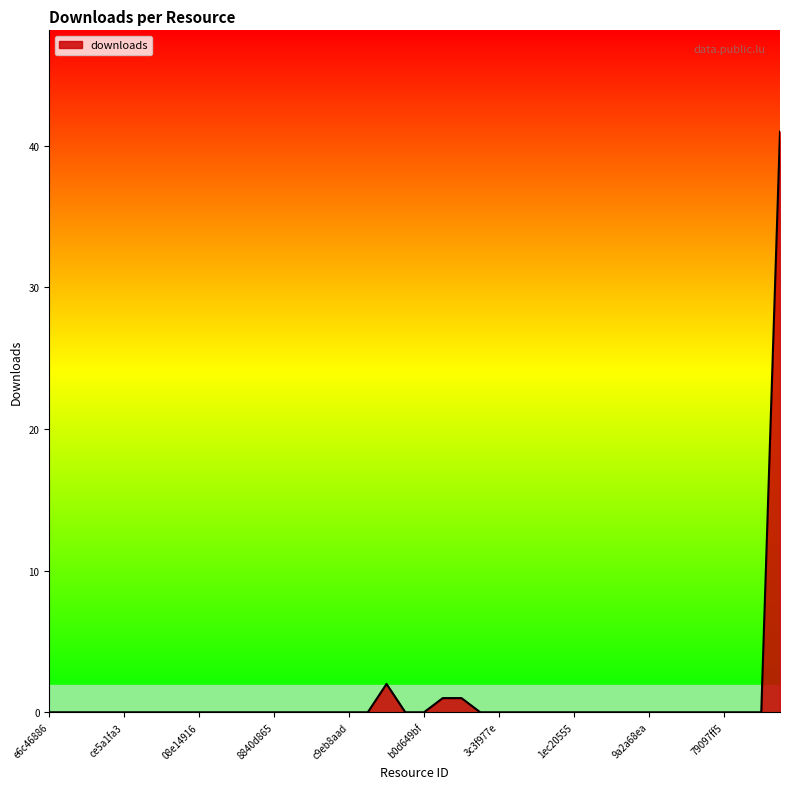

List the labels in order of value, smallest first.

e6c46886, 04924c74, 20d95bdc, 70dbfecd, ce5a1fa3, 2e7bbaf1, 71fe1de0, e07e8550, 08e14916, adfc4559, cb977b50, f86eedf7, 8840d865, 0e94e185, 8a3a88a8, 88be048f, c9eb8aad, 40a5057c, 004b7dd4, b0d649bf, f1489276, 3c3f977e, b170a329, e17d1a6c, 266b2205, 1ec20555, 56b7817c, fb8ace49, c2b24565, 9a2a68ea, 36488848, 61948b0e, 736b2519, 79097ff5, 5db27f02, e7ab5c23, 9a3c7a8f, 00d5a73a, 746cdb20, 83b39564